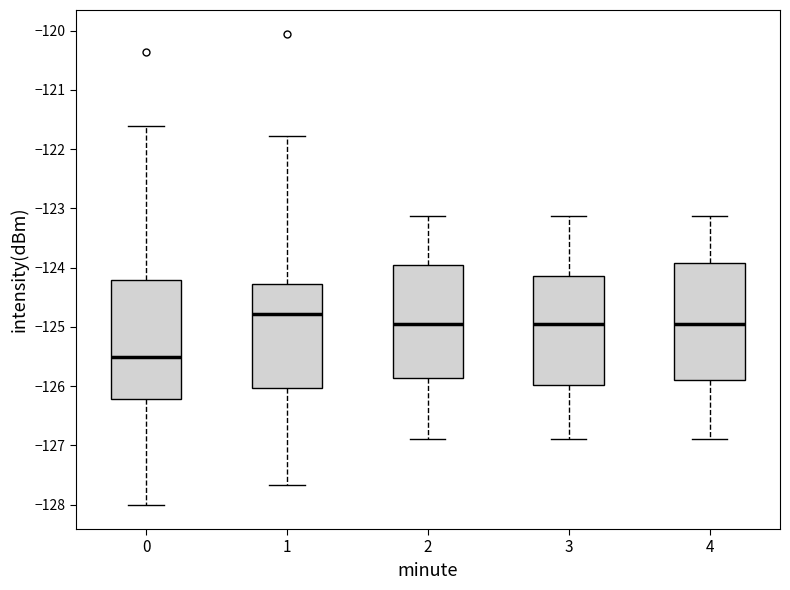

Reading left to right, transcribe this box plot: for each box, give where its median line is, the range the box spans, and where its two whiskers end, as read against the y-axis. The values are not printed on the chart, so give them approximately, as read against the axis.

0: median -125.5, box -126.2 to -124.2, whiskers -128.0 to -121.6
1: median -124.8, box -126.0 to -124.3, whiskers -127.7 to -121.8
2: median -125.0, box -125.9 to -124.0, whiskers -126.9 to -123.1
3: median -125.0, box -126.0 to -124.2, whiskers -126.9 to -123.1
4: median -125.0, box -125.9 to -123.9, whiskers -126.9 to -123.1